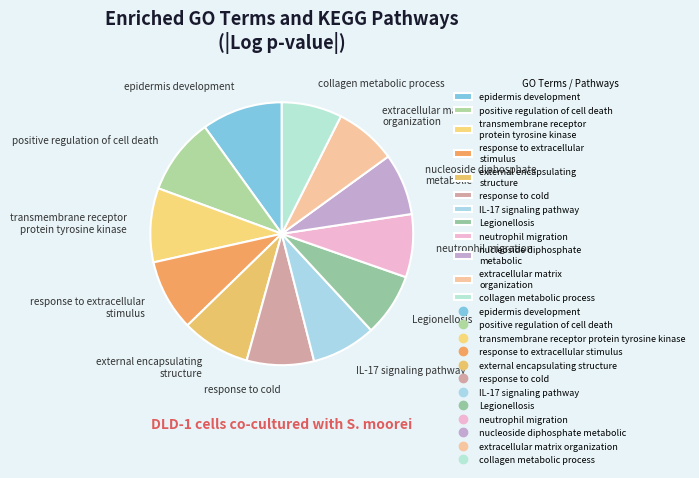

The external encapsulating structure slice represents 16% of the pie. True or false?

False